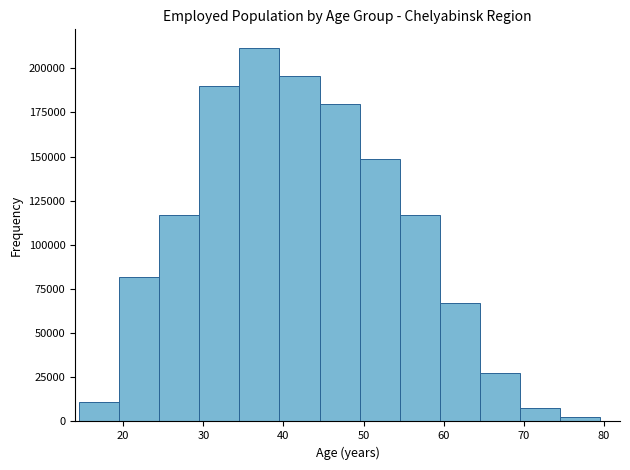

How tall is the bar that spans 44.5 to 49.5 on the x-axis? Neither the bar edges nor the heights are printed on the chart, so give them approximately, as read against the axes.

180000